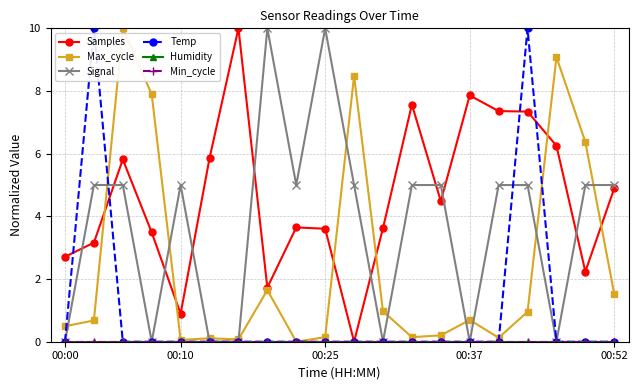

How many values in Samples are above zero?

19